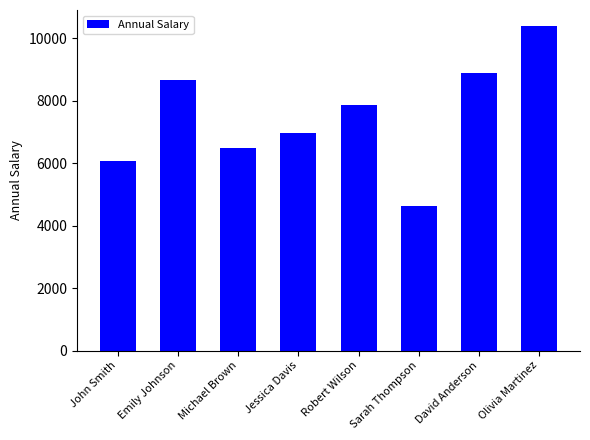

How many data points does each series have?

8